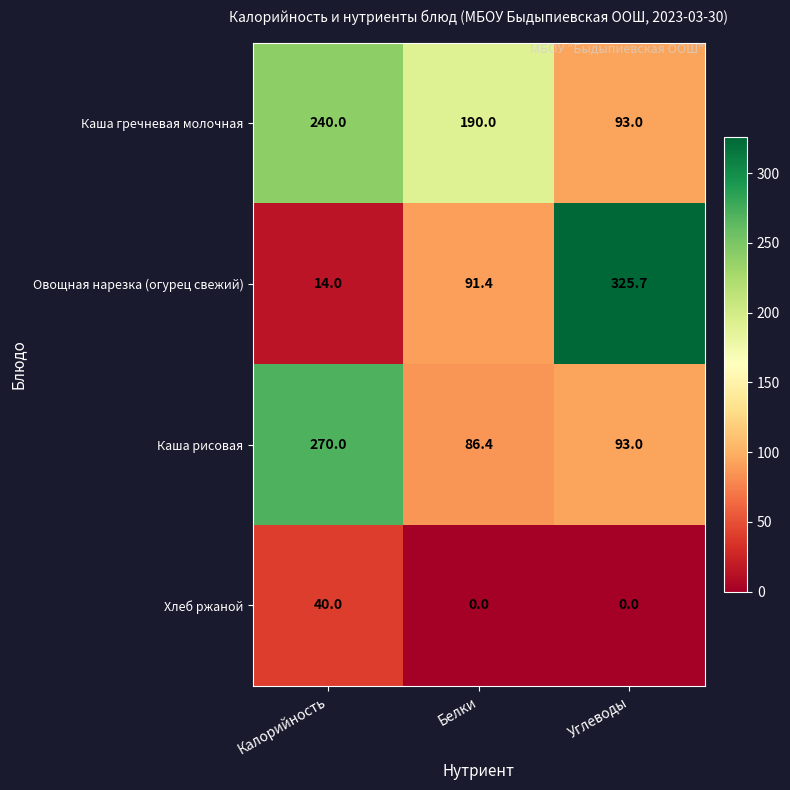

Reading left to right, transcribe all the data shown in this chart.

Каша гречневая молочная: 240.0	190.0	93.0
Овощная нарезка (огурец свежий): 14.0	91.4	325.7
Каша рисовая: 270.0	86.4	93.0
Хлеб ржаной: 40.0	0.0	0.0